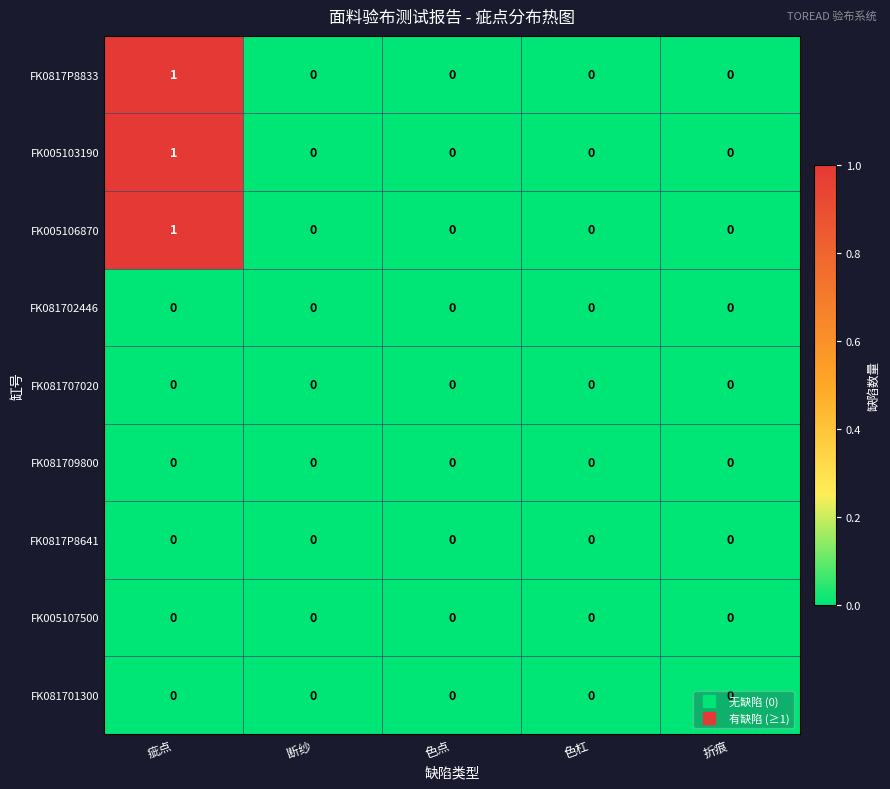

Which category has the highest value in the FK005103190 series?

疵点